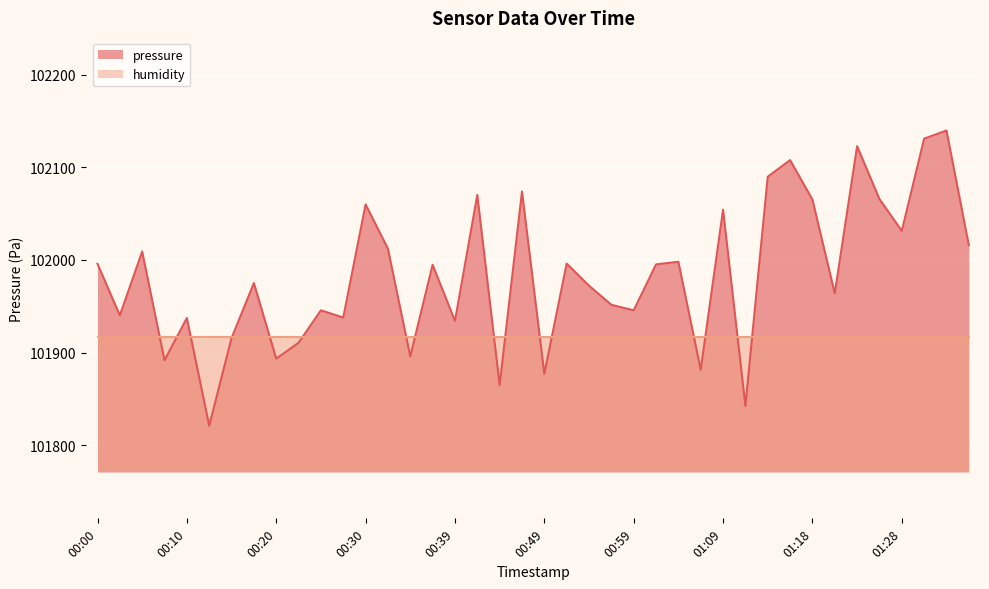

The value at 00:56 is 32018.9. True or false?

False